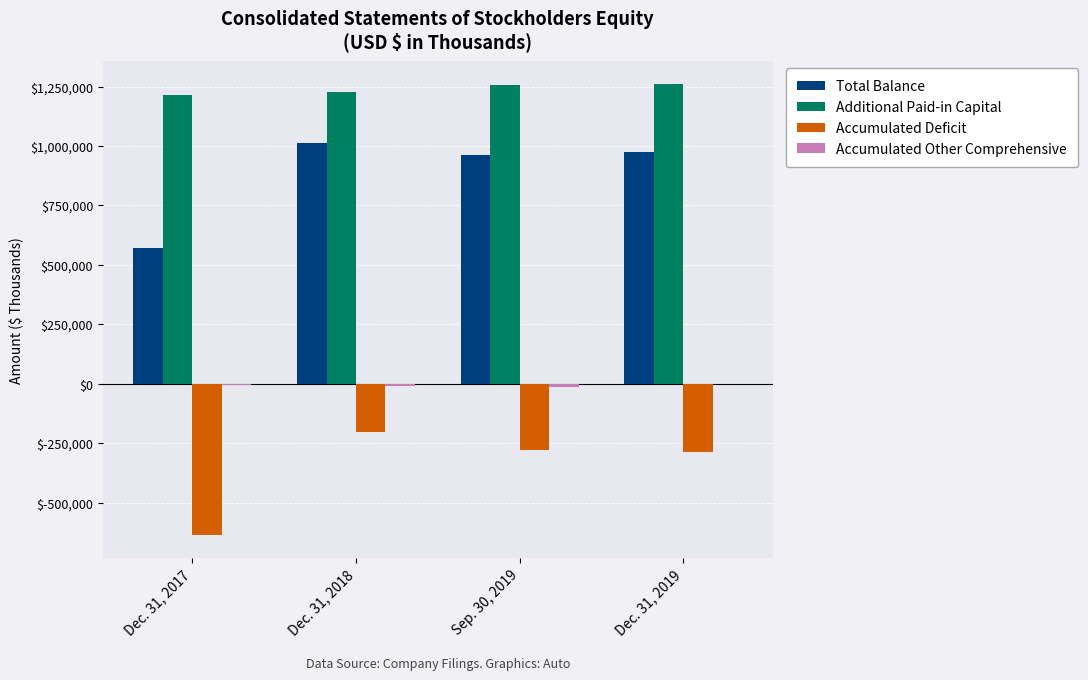

Which series has the largest total across all categories?

Additional Paid-in Capital